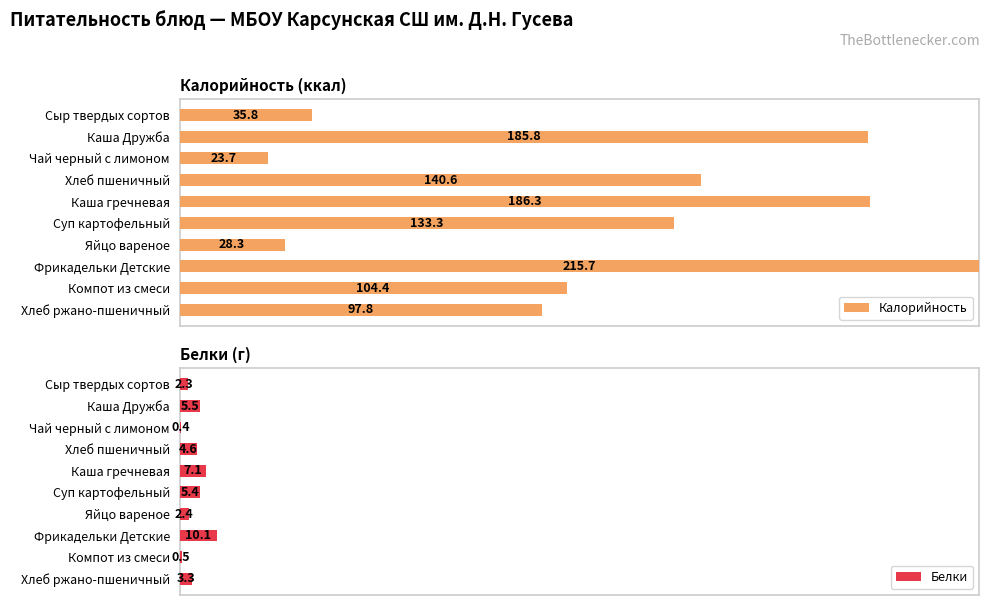

True or false: Калорийность has a value of 0.2 at Сыр твердых сортов.

False